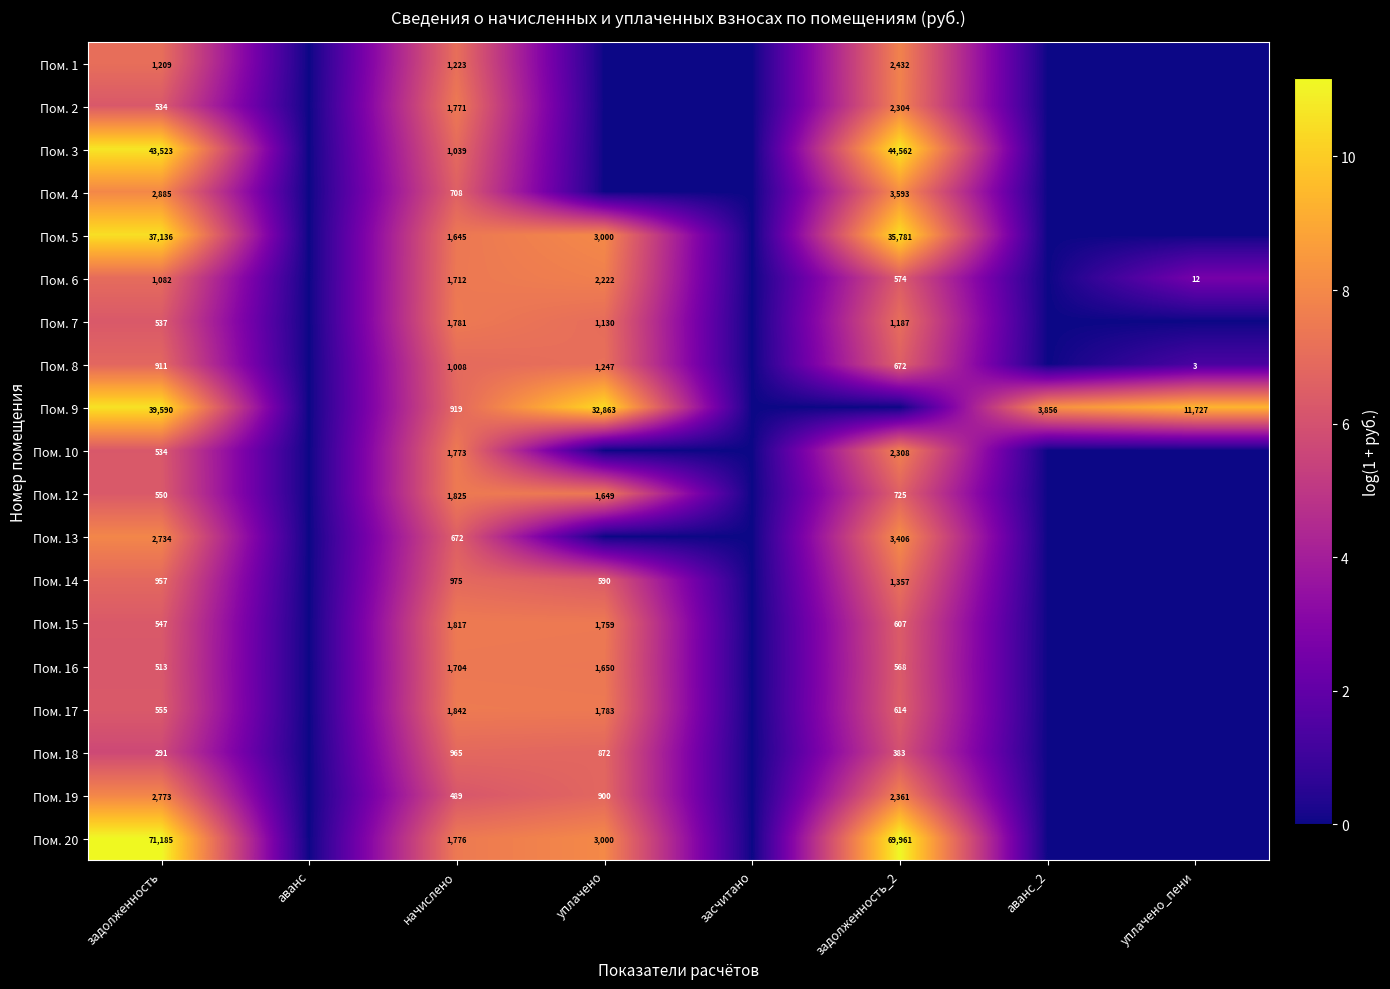

At how many categories does at least one series exceed 2?

6